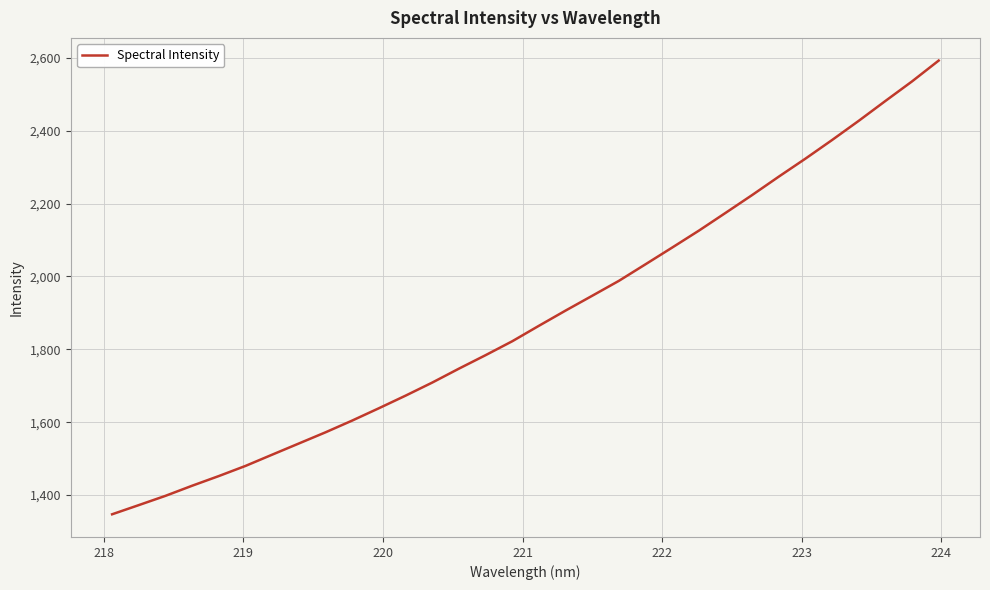

What is the difference between the maximum and minimum values?

1245.1